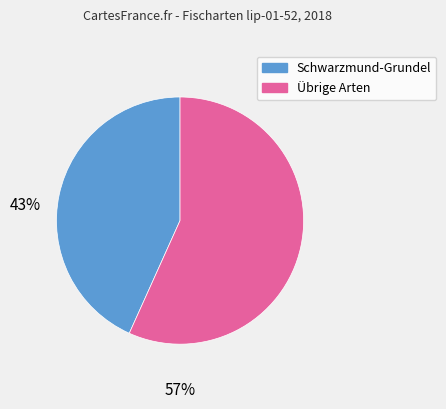

Is there any slice that represents more than half of the pie?

Yes